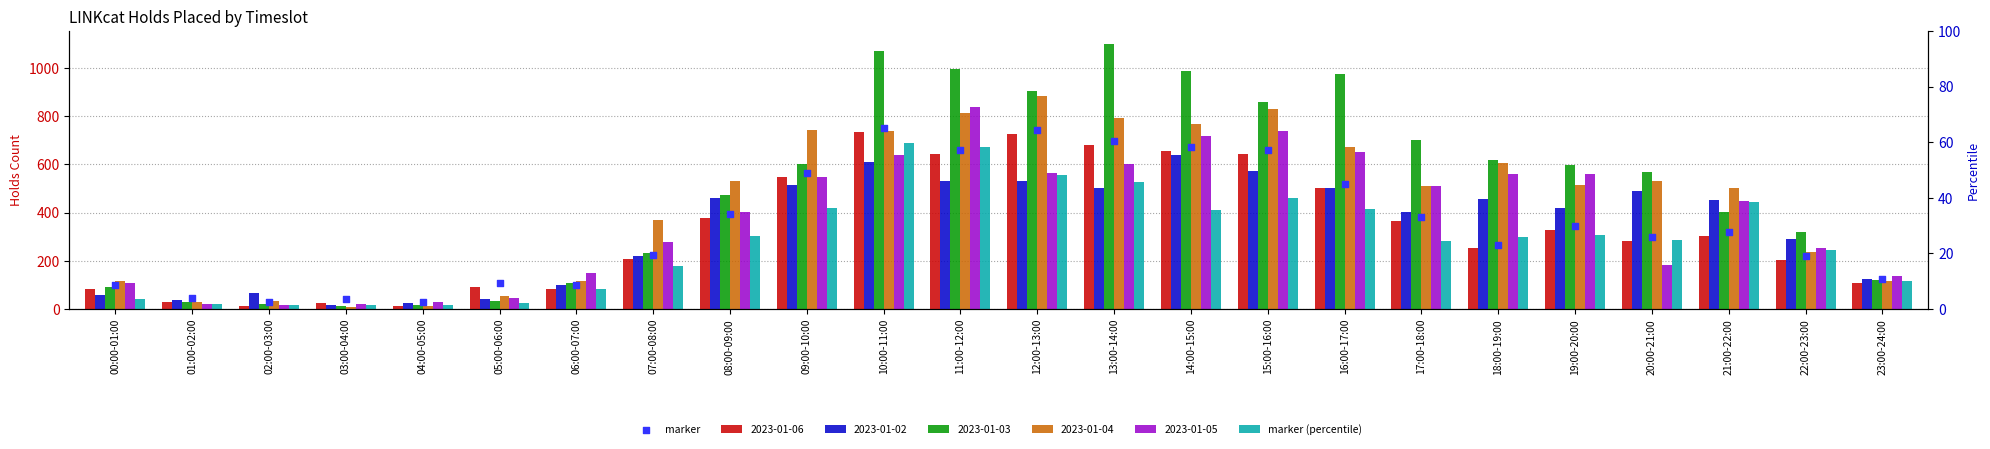

What is the change in value from 01:00-02:00 to 06:00-07:00?

+55.0